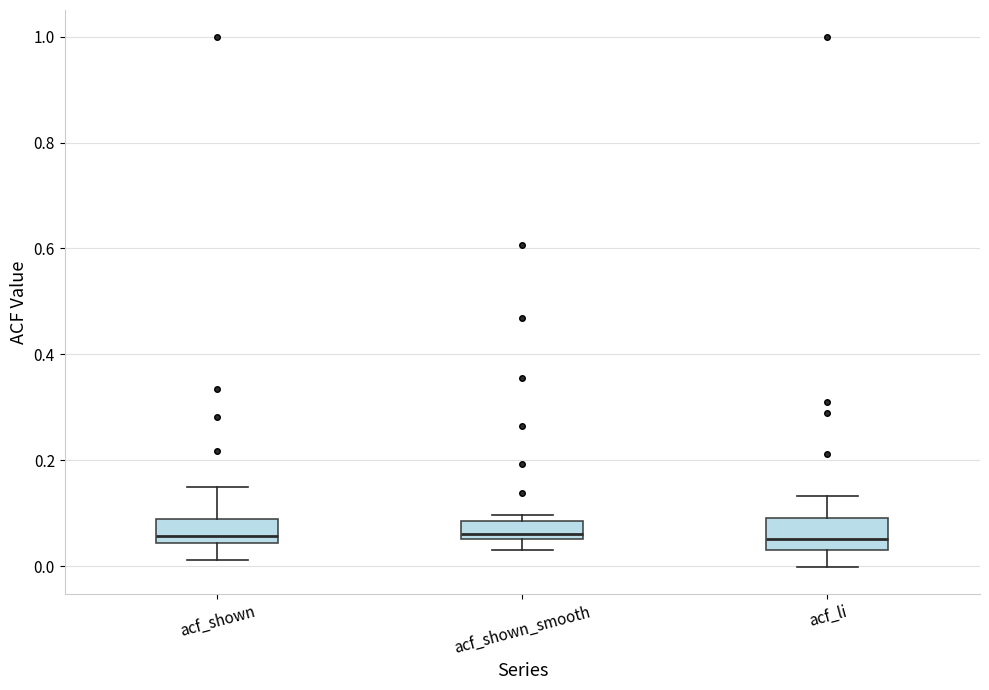

Reading left to right, read every box against the y-axis: the position of its median line, the range the box covers, and the ends of its whiskers. The values are not printed on the chart, so give them approximately, as read against the axis.

acf_shown: median 0.06, box 0.04 to 0.08, whiskers 0.02 to 0.16
acf_shown_smooth: median 0.06 (just above the box's lower edge), box 0.06 to 0.08, whiskers 0.04 to 0.10
acf_li: median 0.06, box 0.04 to 0.10, whiskers 0.00 to 0.14